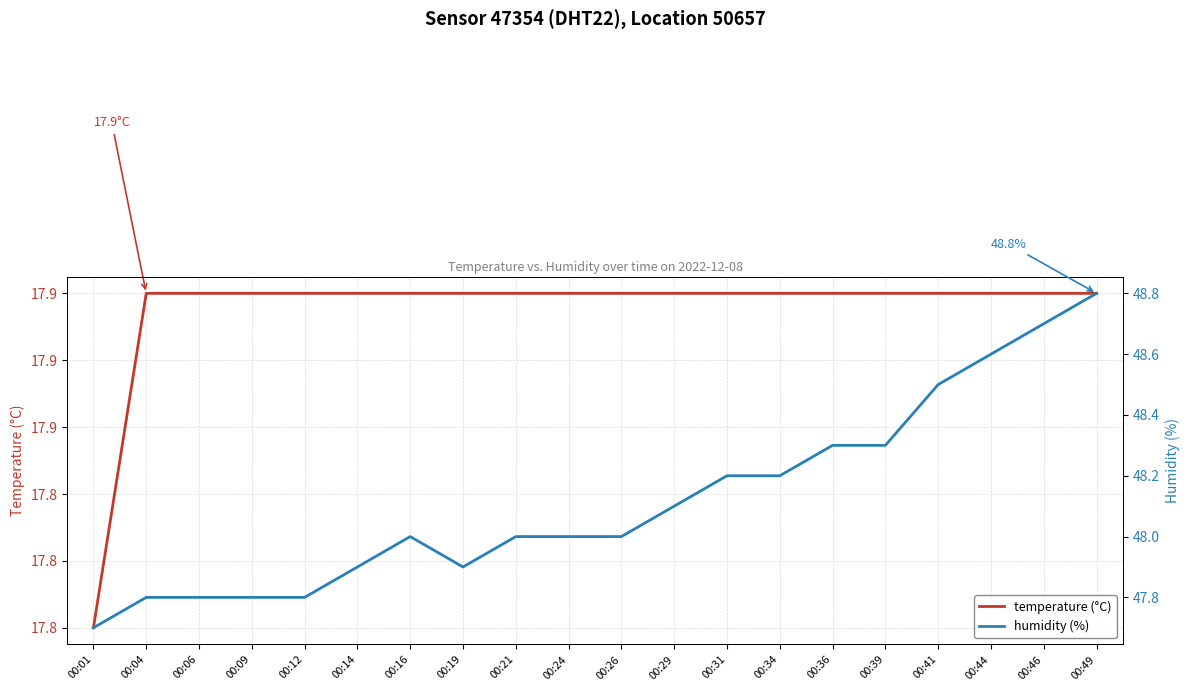

Reading left to right, what are all the values shown in this chart?

temperature (°C): 00:01=17.8	00:04=17.9	00:06=17.9	00:09=17.9	00:12=17.9	00:14=17.9	00:16=17.9	00:19=17.9	00:21=17.9	00:24=17.9	00:26=17.9	00:29=17.9	00:31=17.9	00:34=17.9	00:36=17.9	00:39=17.9	00:41=17.9	00:44=17.9	00:46=17.9	00:49=17.9
humidity (%): 00:01=47.7	00:04=47.8	00:06=47.8	00:09=47.8	00:12=47.8	00:14=47.9	00:16=48.0	00:19=47.9	00:21=48.0	00:24=48.0	00:26=48.0	00:29=48.1	00:31=48.2	00:34=48.2	00:36=48.3	00:39=48.3	00:41=48.5	00:44=48.6	00:46=48.7	00:49=48.8